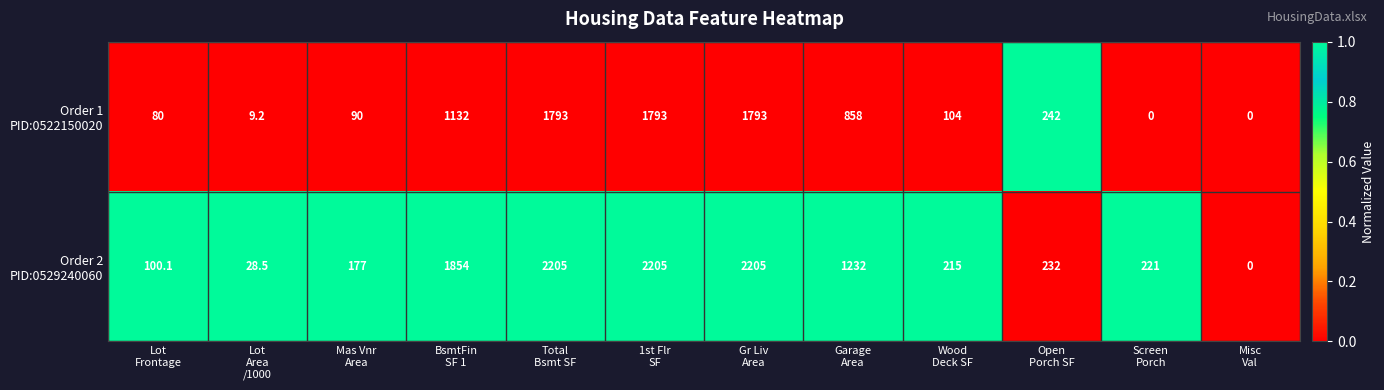

At how many categories does at least one series exceed 655?

5